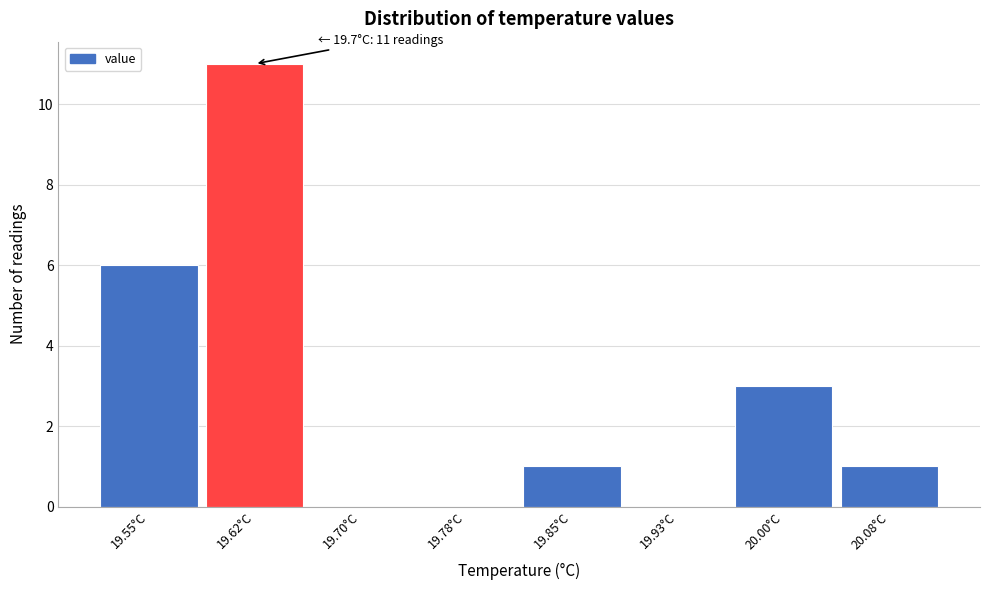

Reading left to right, transcribe all the data shown in this chart.

19.55°C=6	19.62°C=11	19.70°C=0	19.78°C=0	19.85°C=1	19.93°C=0	20.00°C=3	20.08°C=1